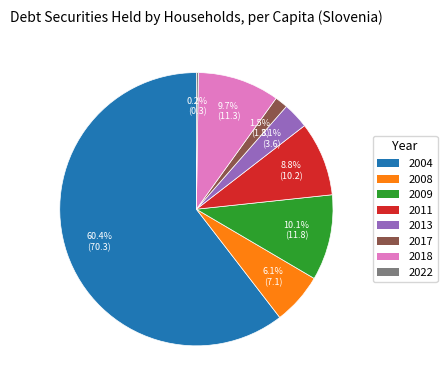

Which has a higher value, 2011 or 2017?

2011